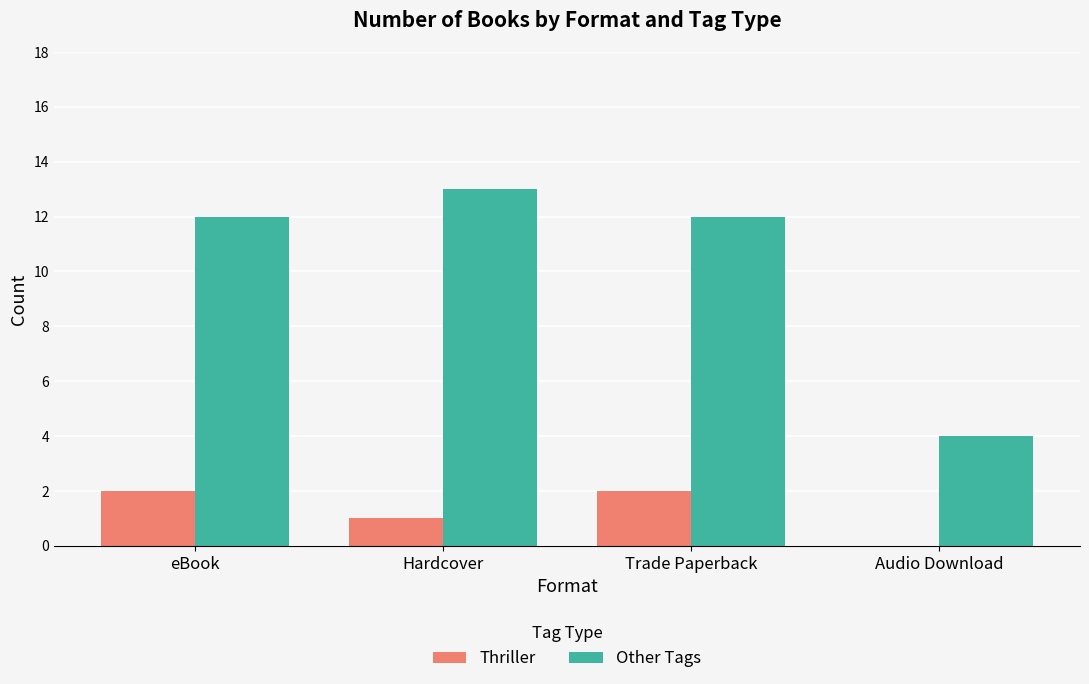

What is the maximum value shown in the chart?

13